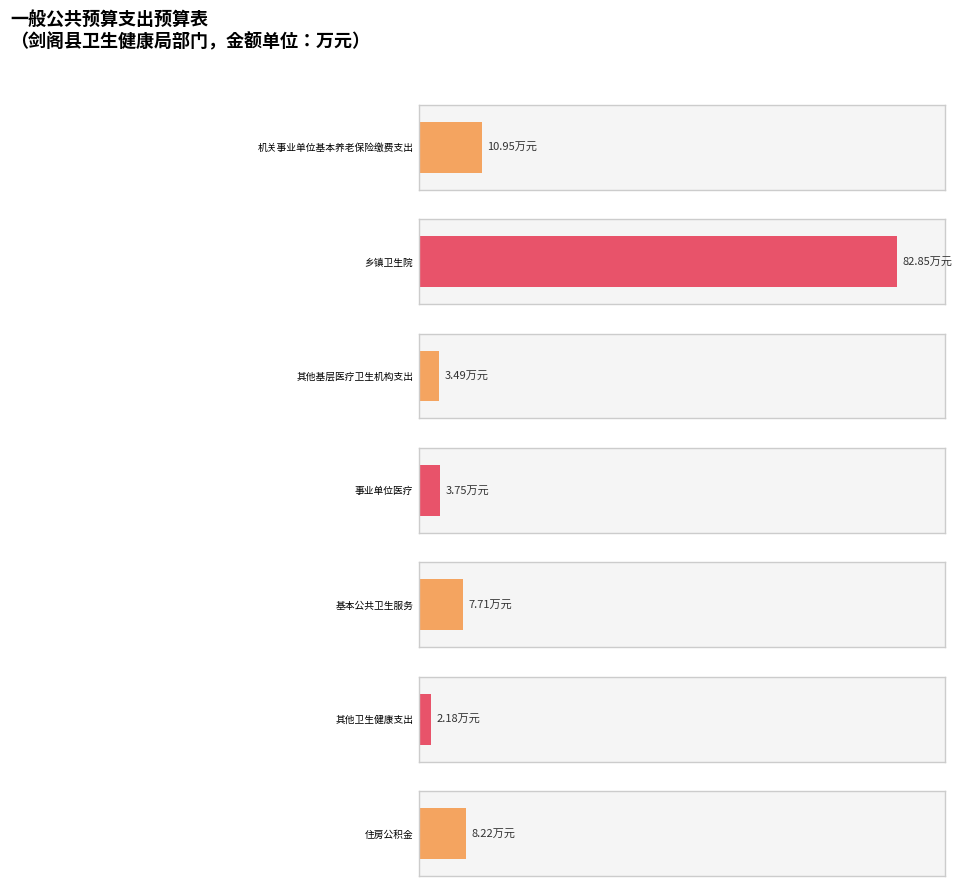

What is the total value across all series at 基本公共卫生服务?

7.7